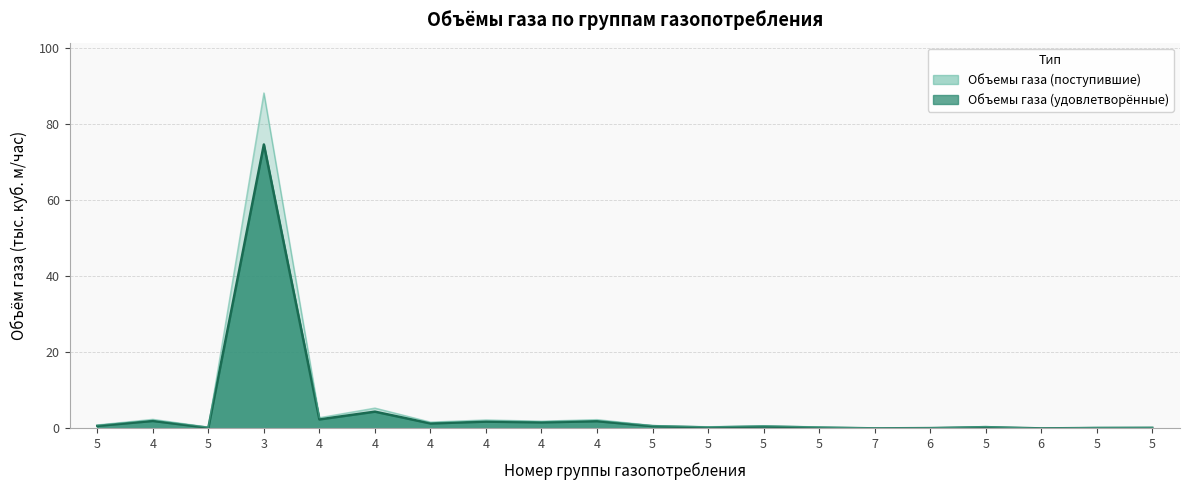

At which category does Объемы газа (удовлетворённые) reach its first local valley?

5